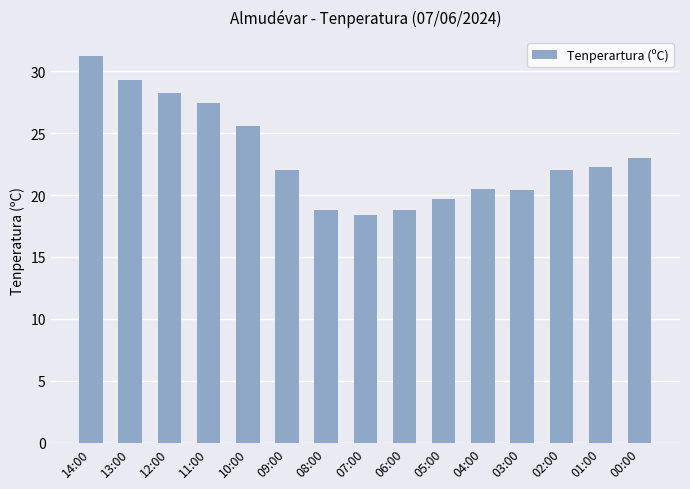

What is the sum of the values at 13:00 and 06:00?

48.1